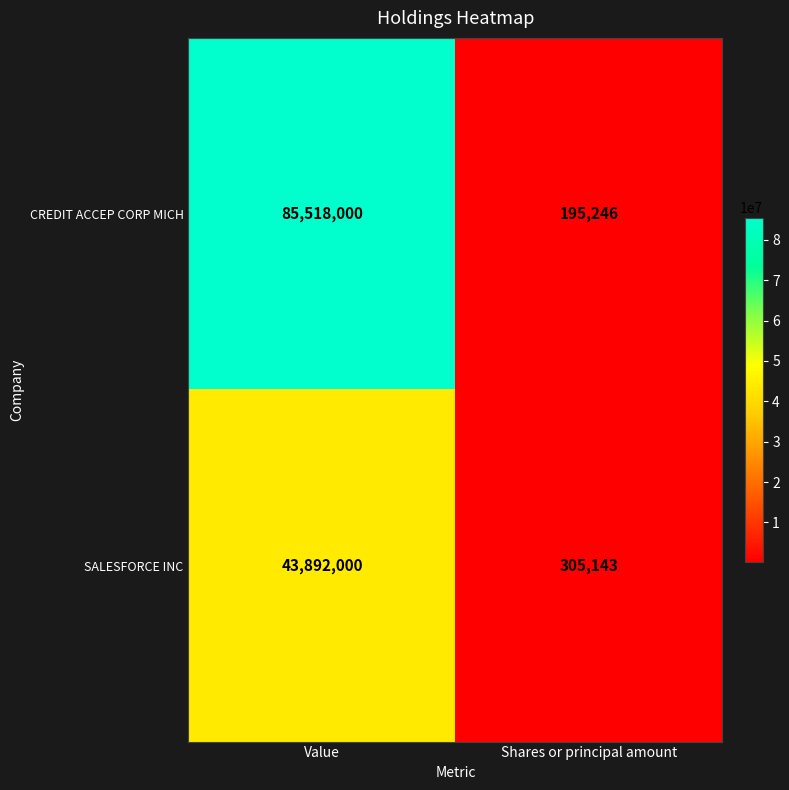

Reading left to right, extract all data points from this chart.

CREDIT ACCEP CORP MICH: 85518000	195246
SALESFORCE INC: 43892000	305143